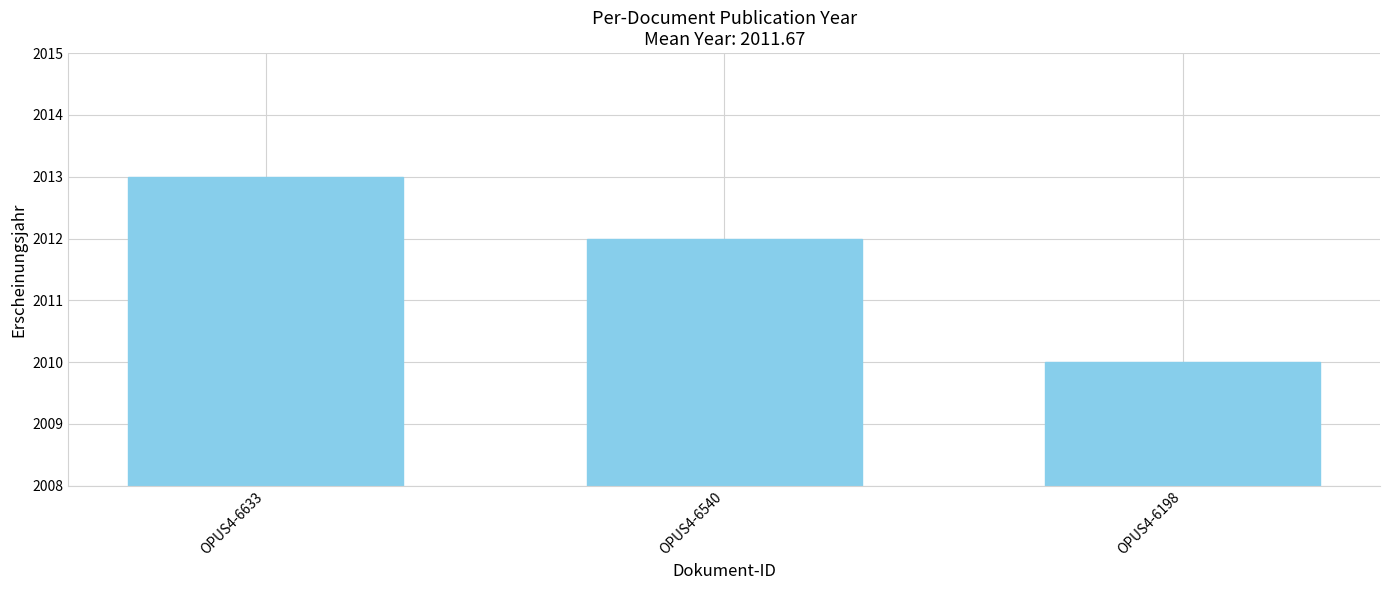

Approximately how many times larger is the value at OPUS4-6540 compared to OPUS4-6198?

1.0